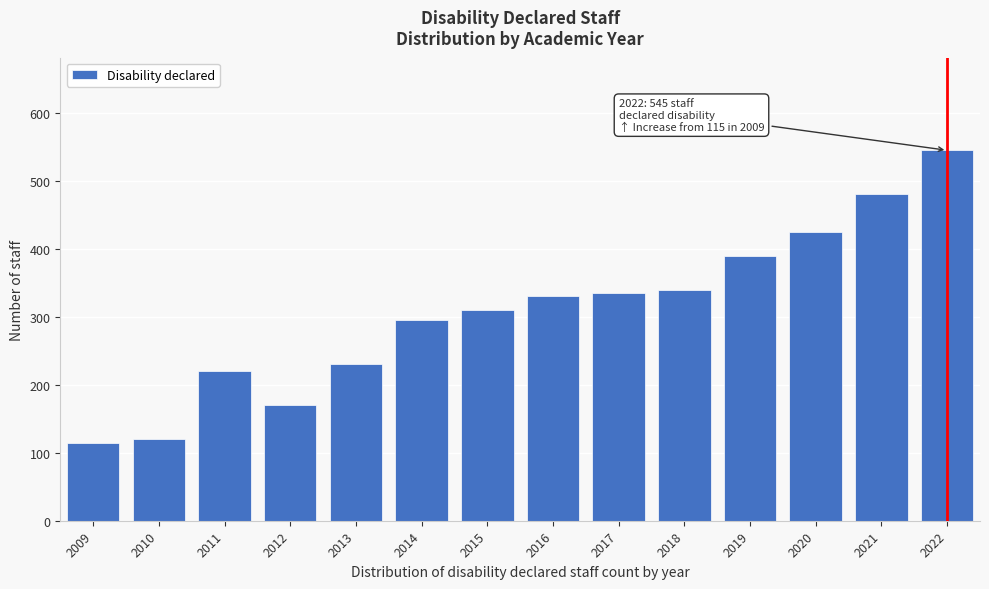

Reading right to left, list all the values displayed in this chart.

2022=545	2021=480	2020=425	2019=390	2018=340	2017=335	2016=330	2015=310	2014=295	2013=230	2012=170	2011=220	2010=120	2009=115